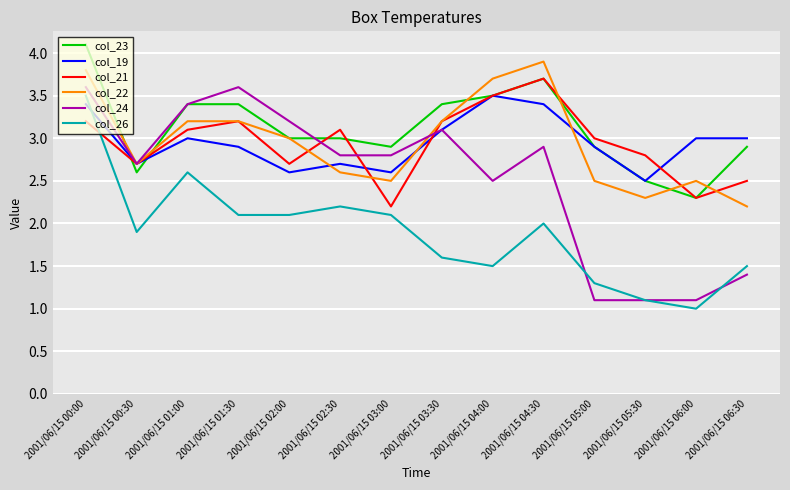

Which series ends up on top after the final intersection of col_23 and col_21?

col_23